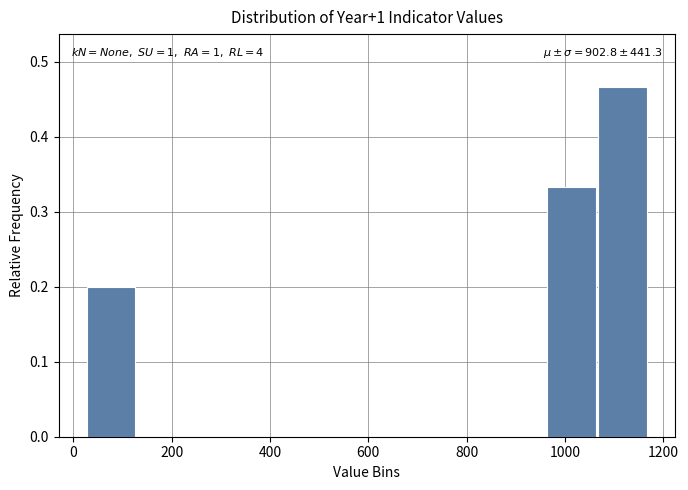

Which range on the x-axis has the tallest bar?

1060 to 1180